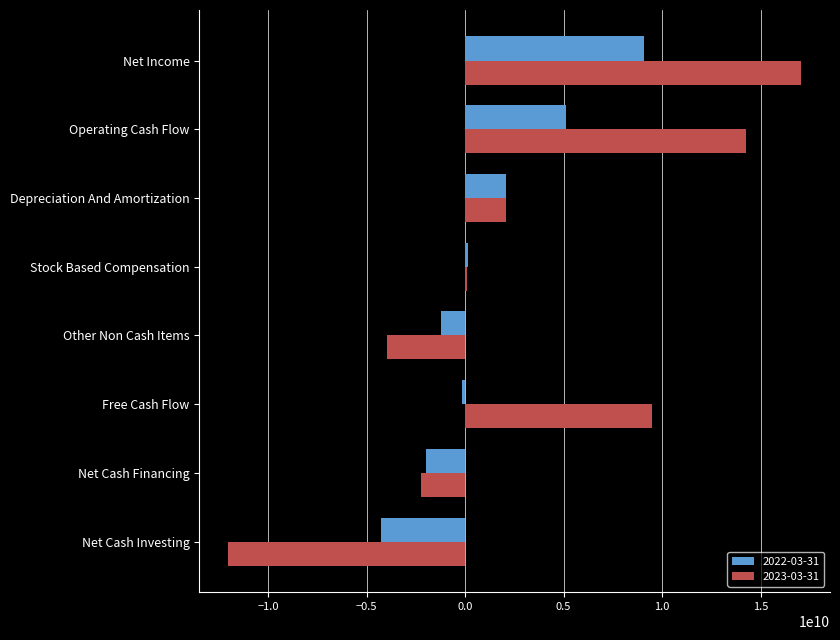

Which series has the largest total across all categories?

2023-03-31